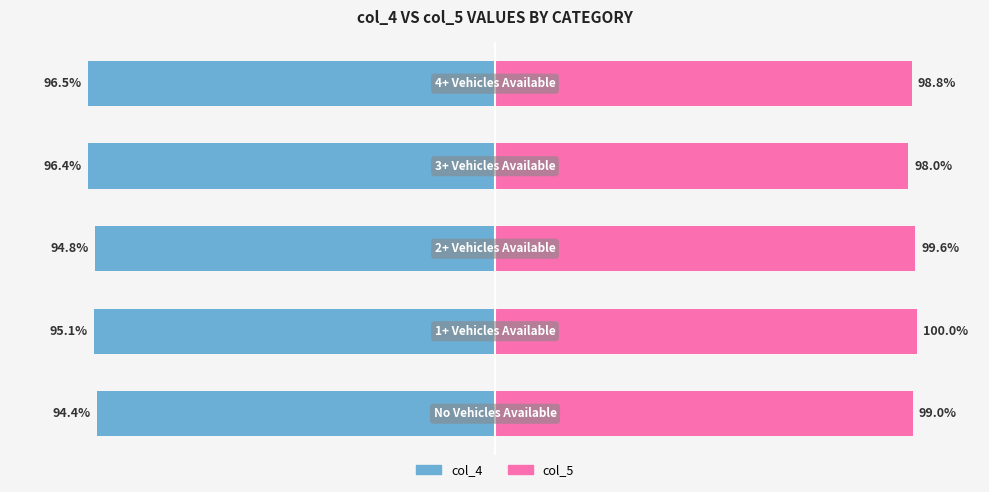

Reading right to left, what are all the values shown in this chart?

col_4: 4=-96.5	3=-96.4	2=-94.8	1=-95.1	0=-94.4
col_5: 4=98.8	3=98.0	2=99.6	1=100.0	0=99.0